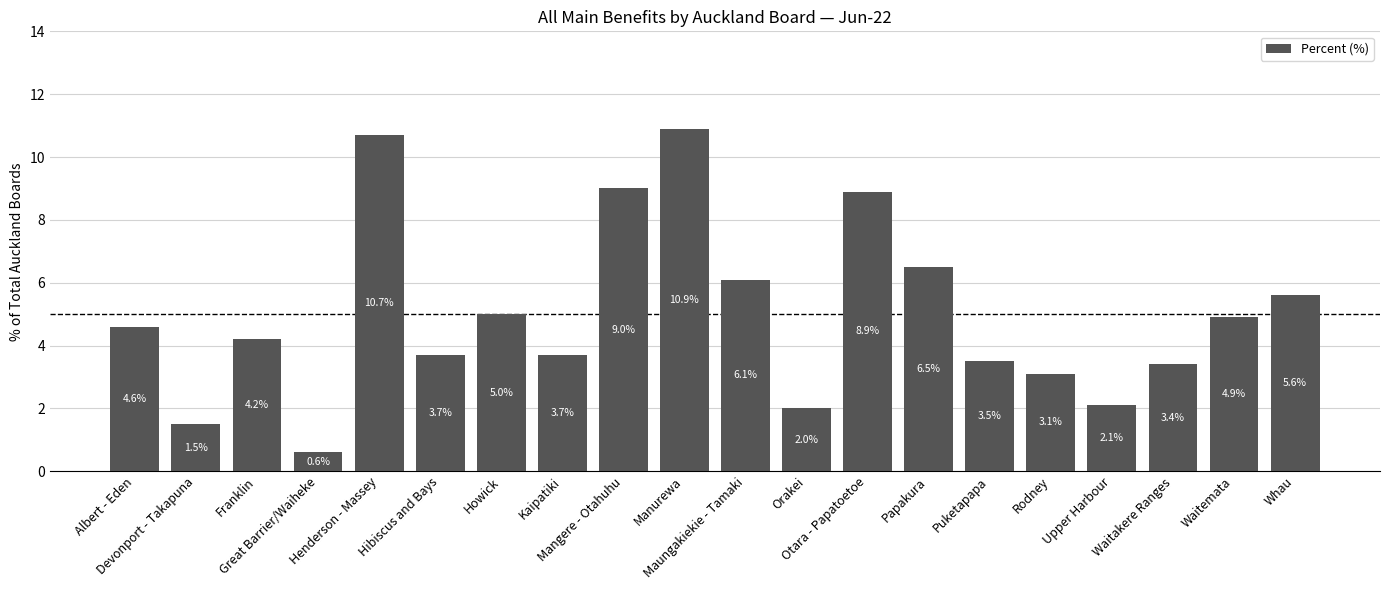

Where is the data nearest to the value 5?

Howick